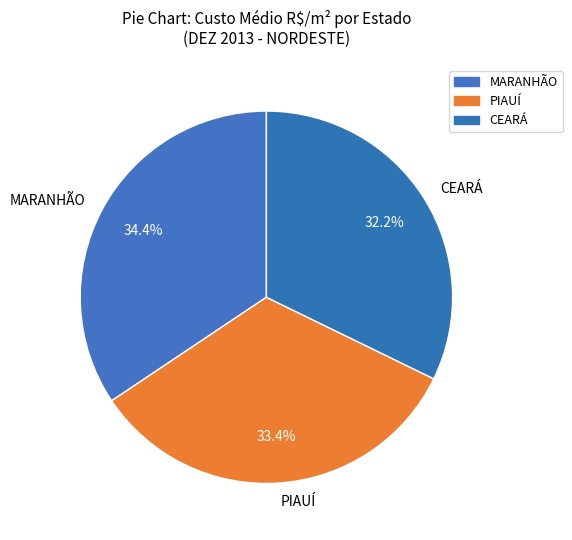

What is the total percentage of MARANHÃO and CEARÁ?

66.6%